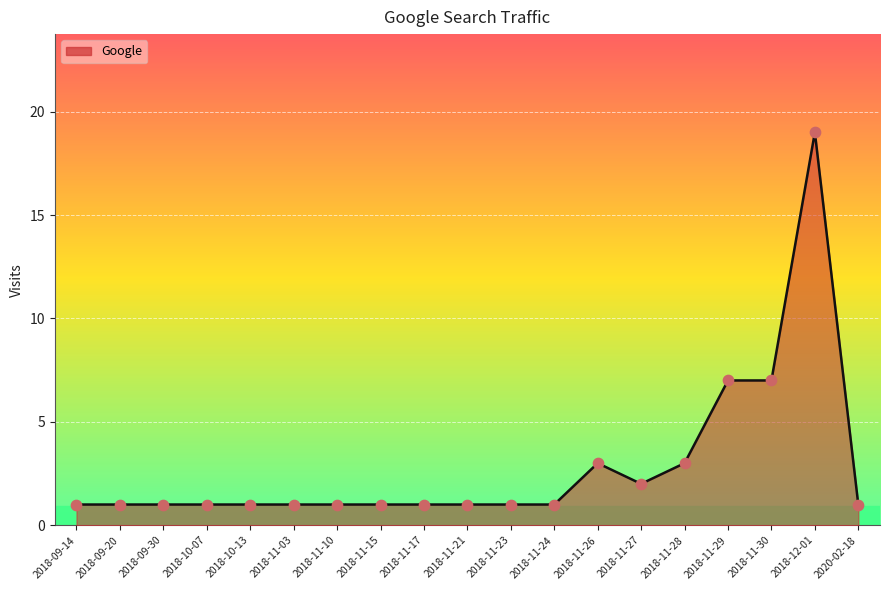

Approximately how many times larger is the value at 2018-10-13 compared to 2018-10-07?

1.0